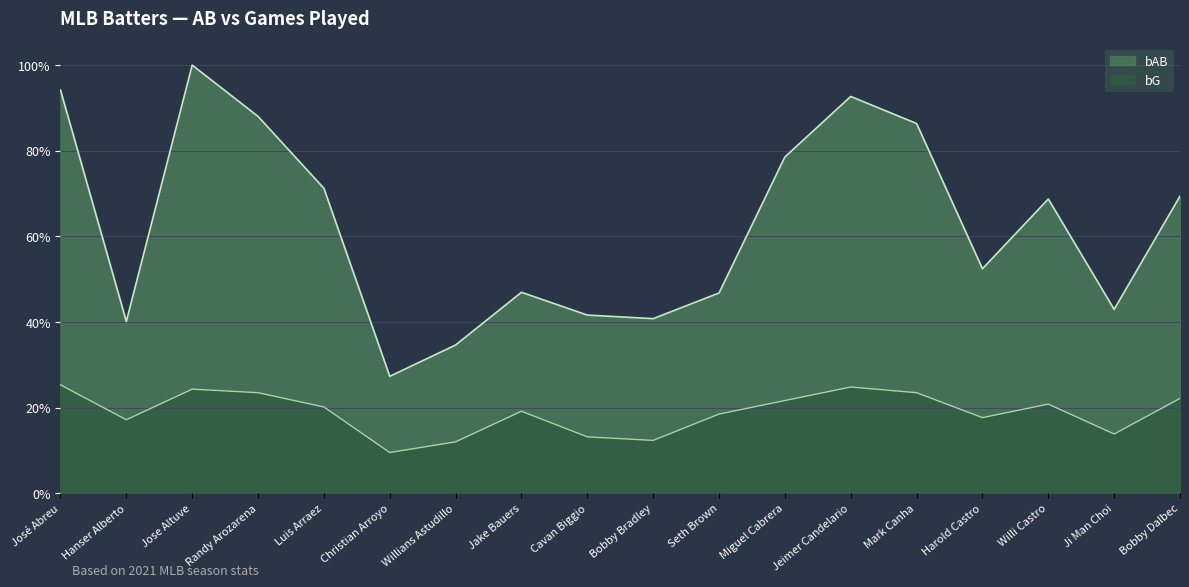

What is the sum of all bG values?

3.4